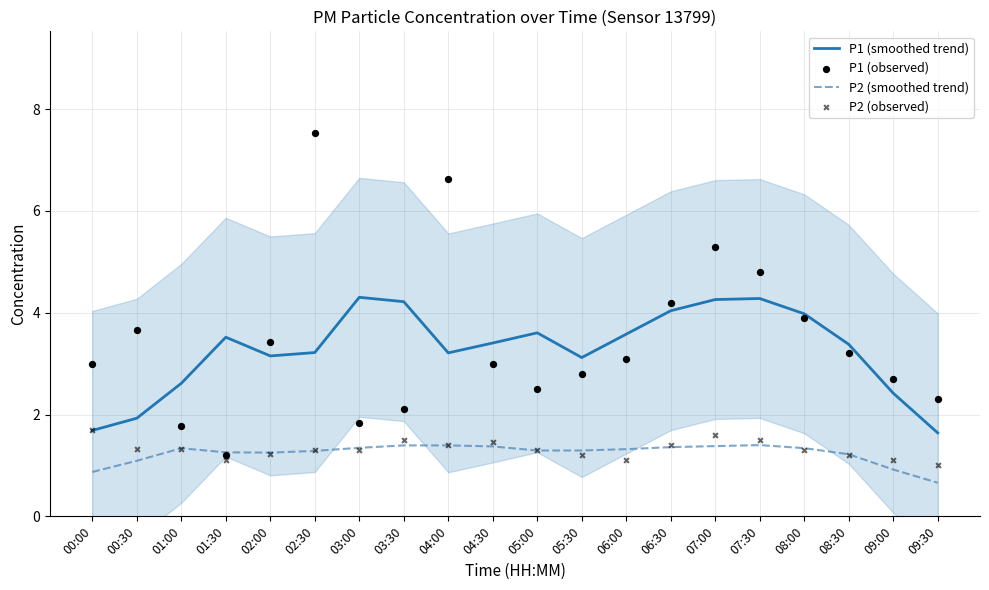

Which series has the largest total across all categories?

P1 (observed)